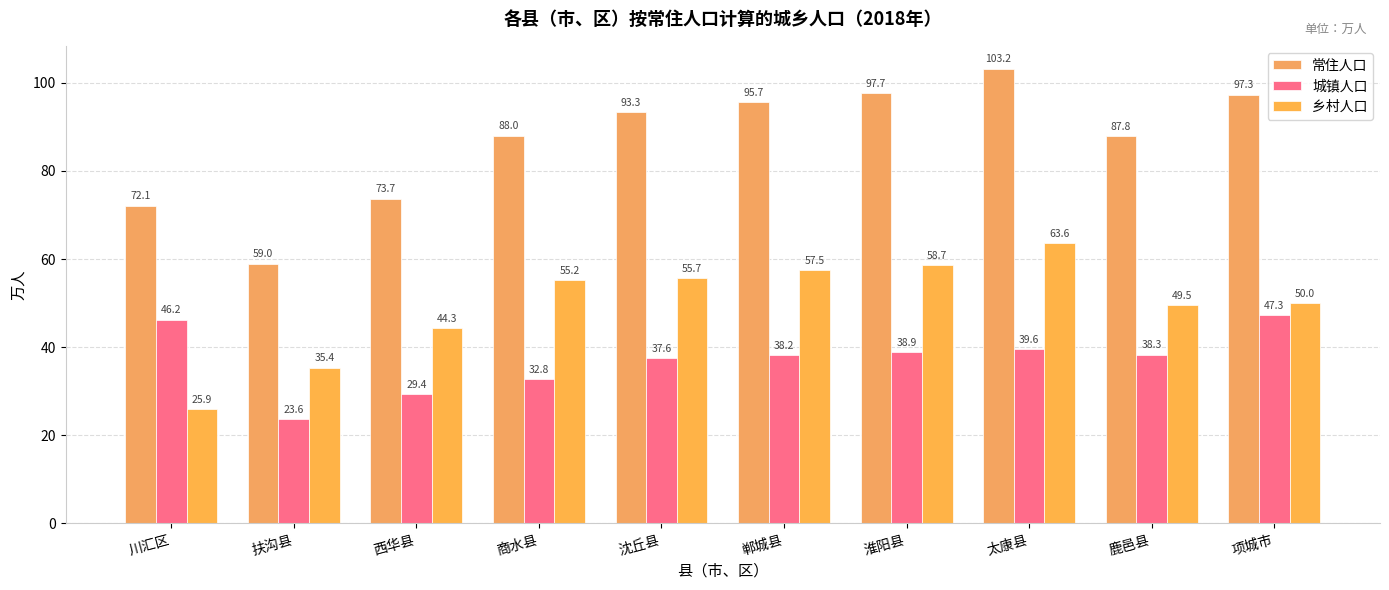

Count the number of categories in the chart.

10